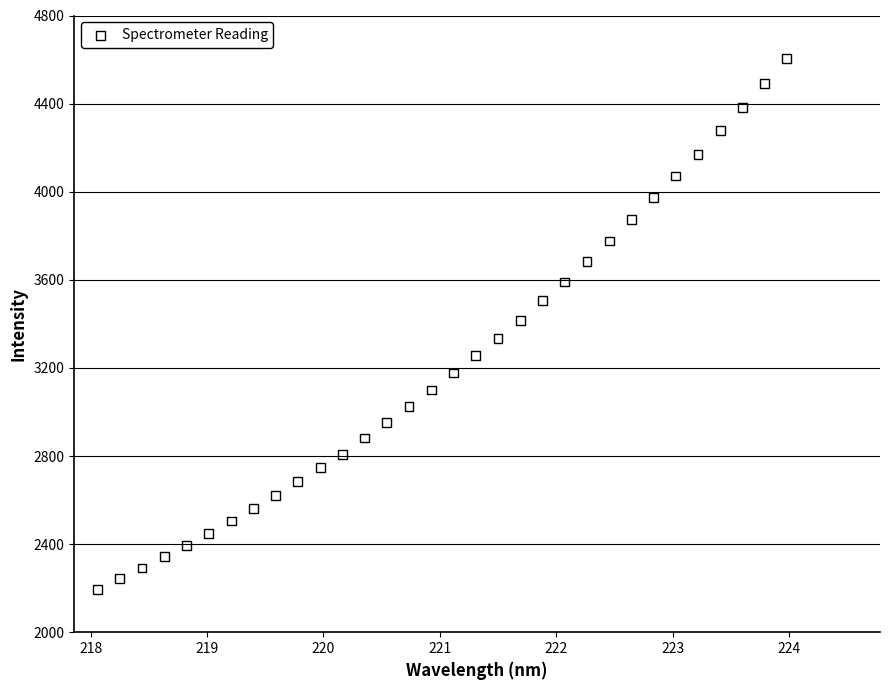

What is the range of Y values (max minus min)?

2409.1